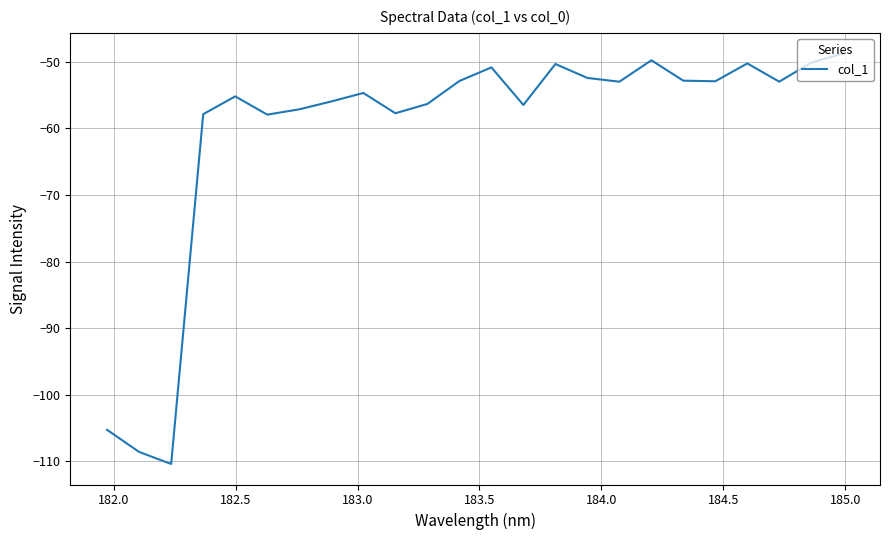

What is the greatest value displayed?

-48.7